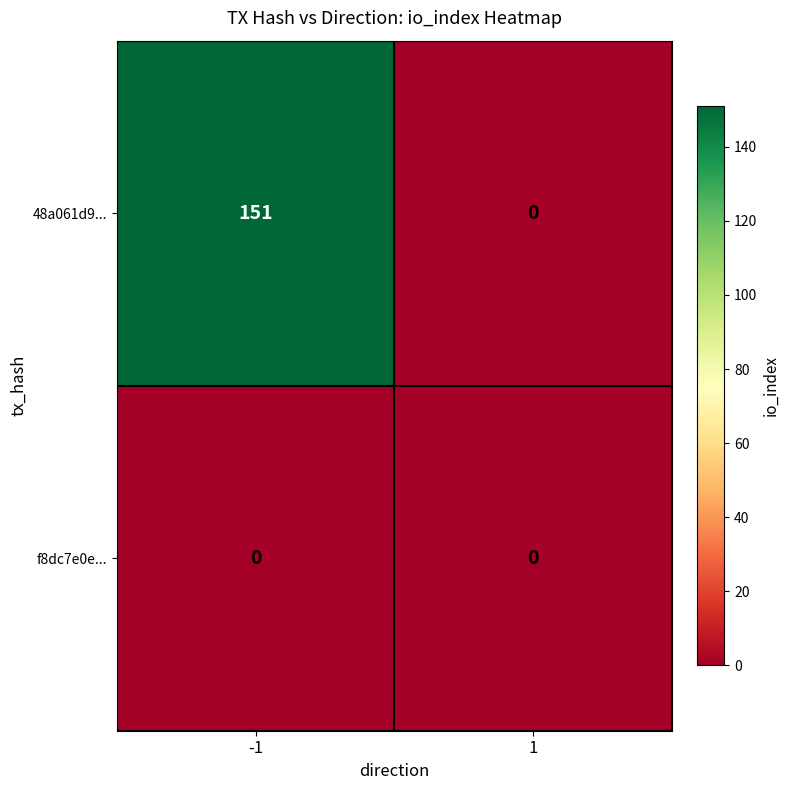

What is the average value of the 48a061d9... series?

76